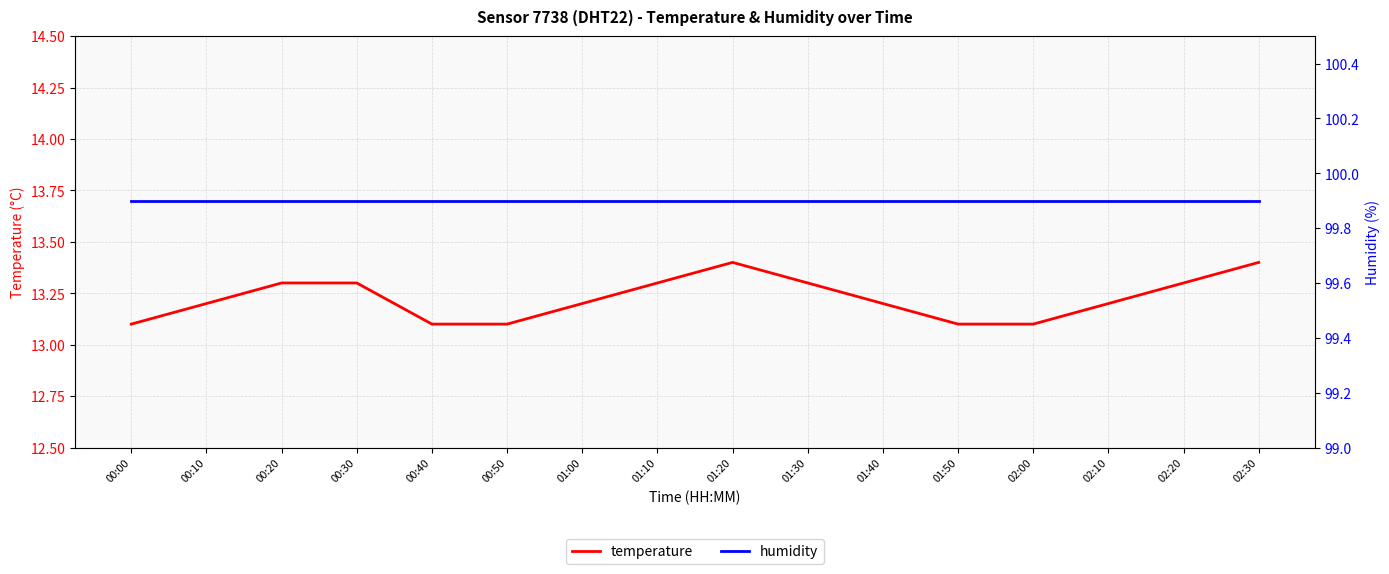

What is the sum of the temperature values at 00:50 and 00:40?

26.2